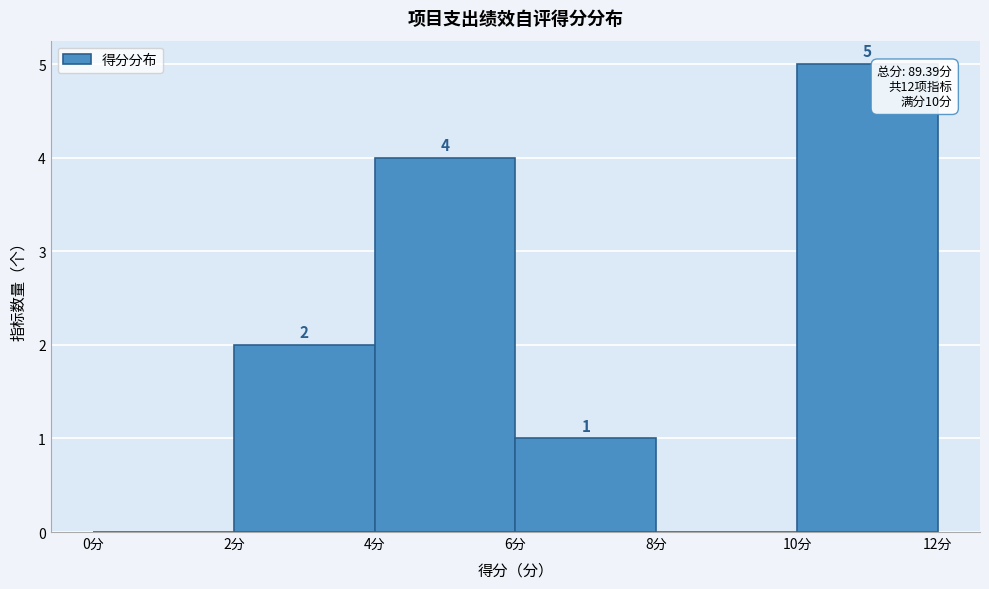

Over which range of the x-axis is the bar tallest?

10 to 12